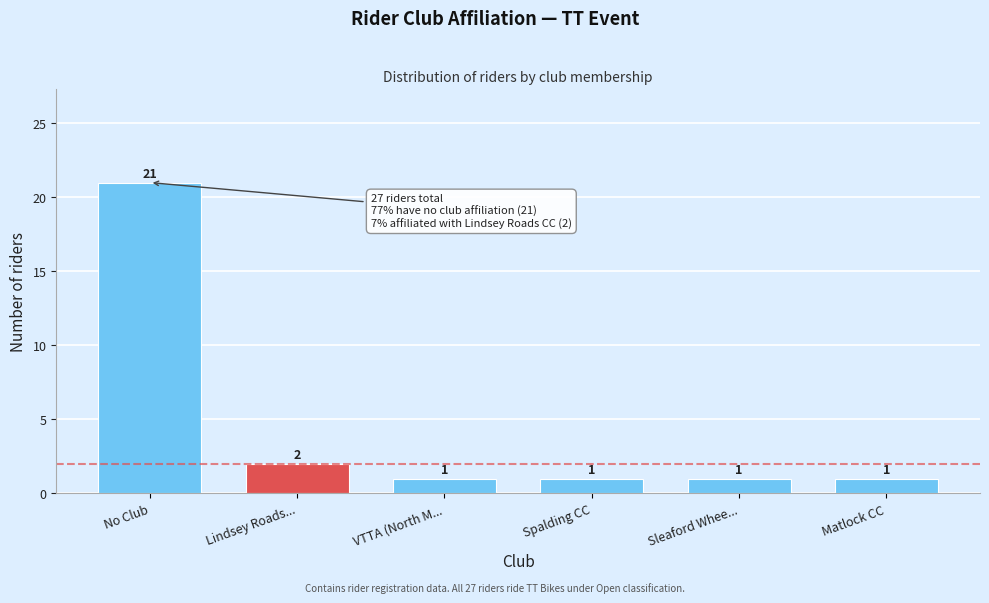

Reading left to right, what are all the values shown in this chart?

21	2	1	1	1	1